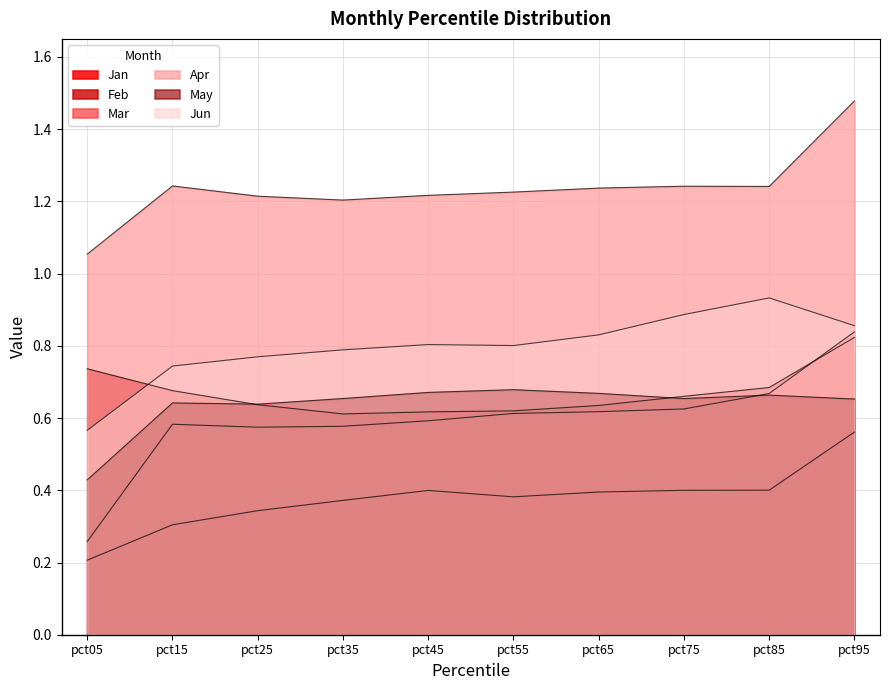

What are all the series names shown in the legend?

Jan, Feb, Mar, Apr, May, Jun